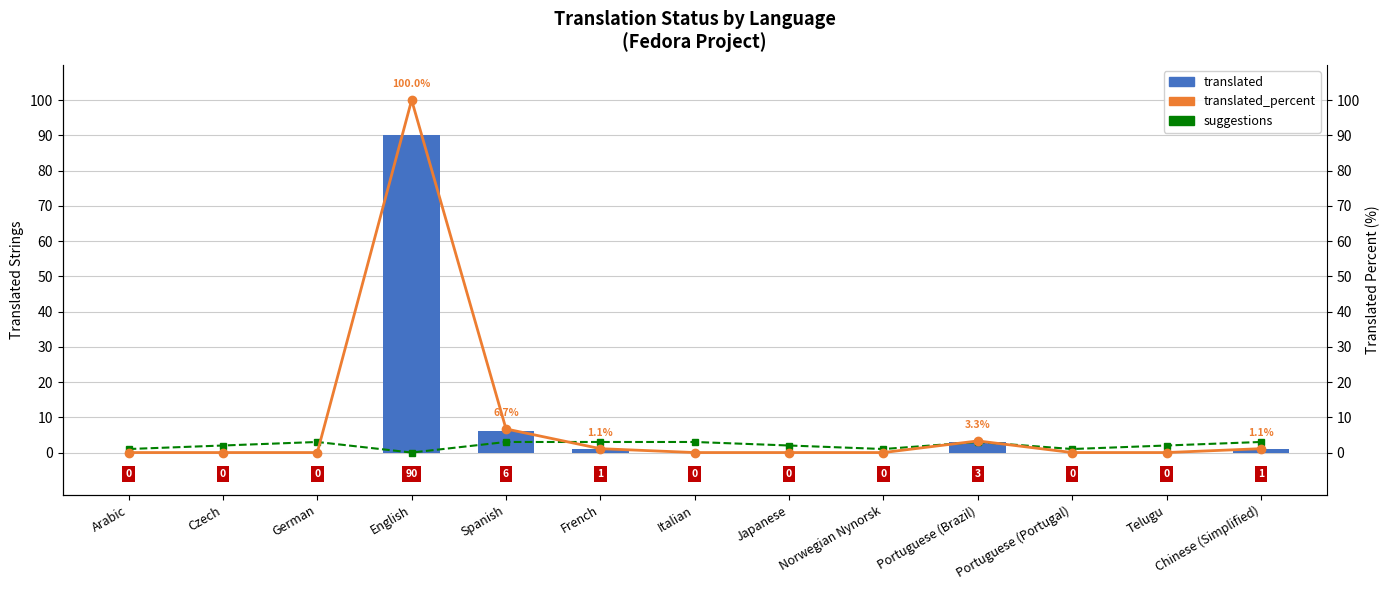

What is the difference between the maximum and minimum values in the suggestions series?

3.0